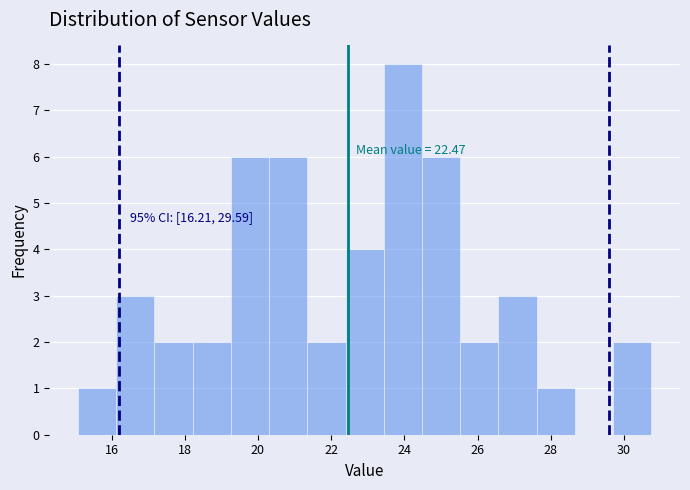

Over which range of the x-axis is the bar tallest?

23.4 to 24.4